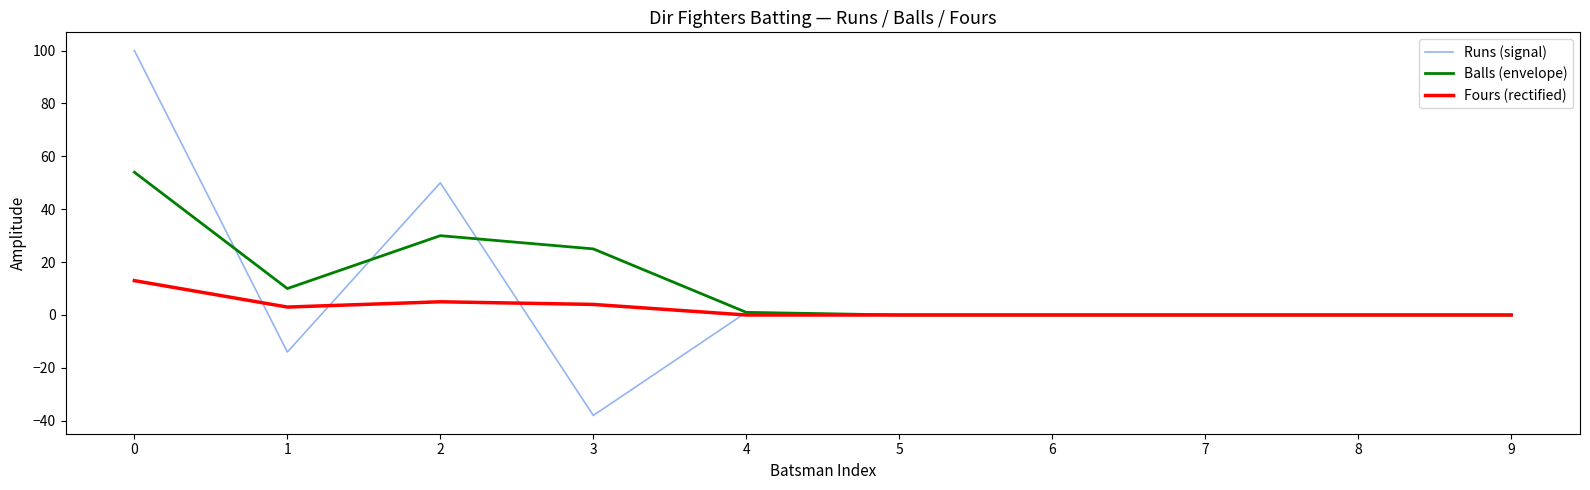

Is the value of Runs (signal) at 7 greater than the value of Balls (envelope) at 0?

No